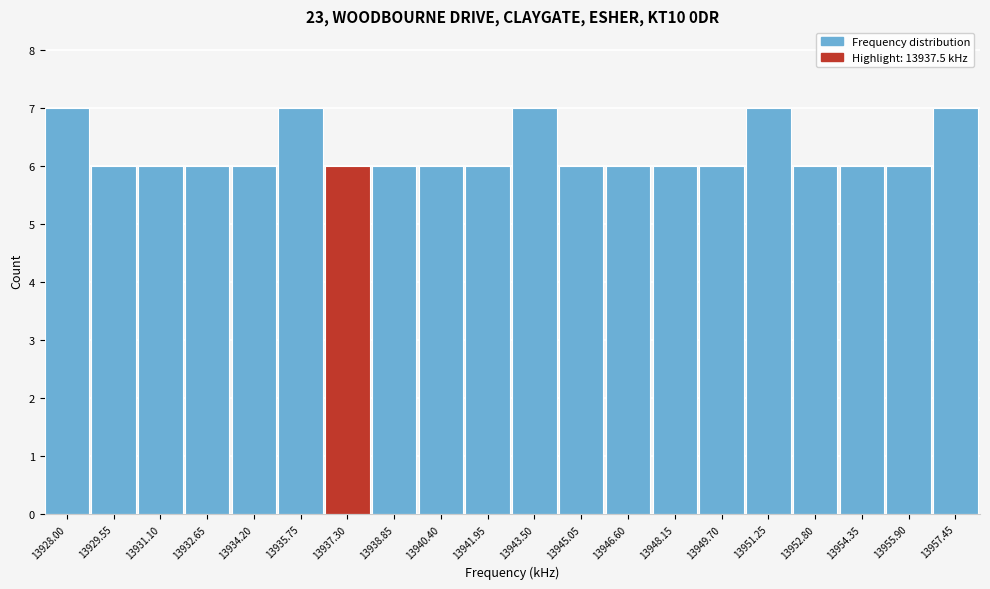

Reading right to left, list all the values displayed in this chart.

7	6	6	6	7	6	6	6	6	7	6	6	6	6	7	6	6	6	6	7